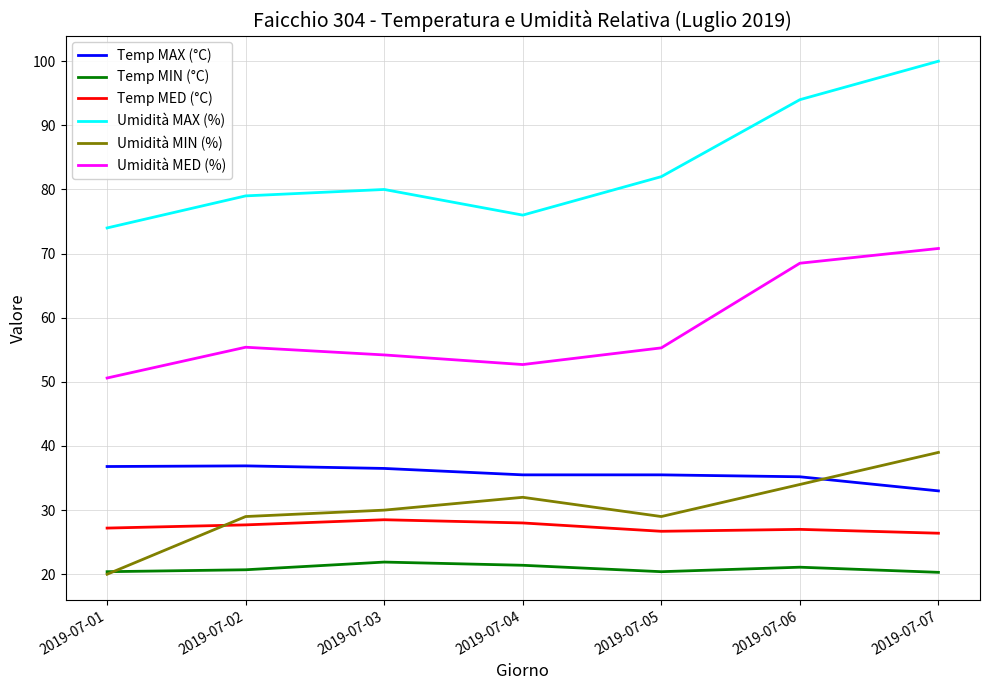

Is it true that Umidità MAX (%) equals 94.0 at 2019-07-06?

True